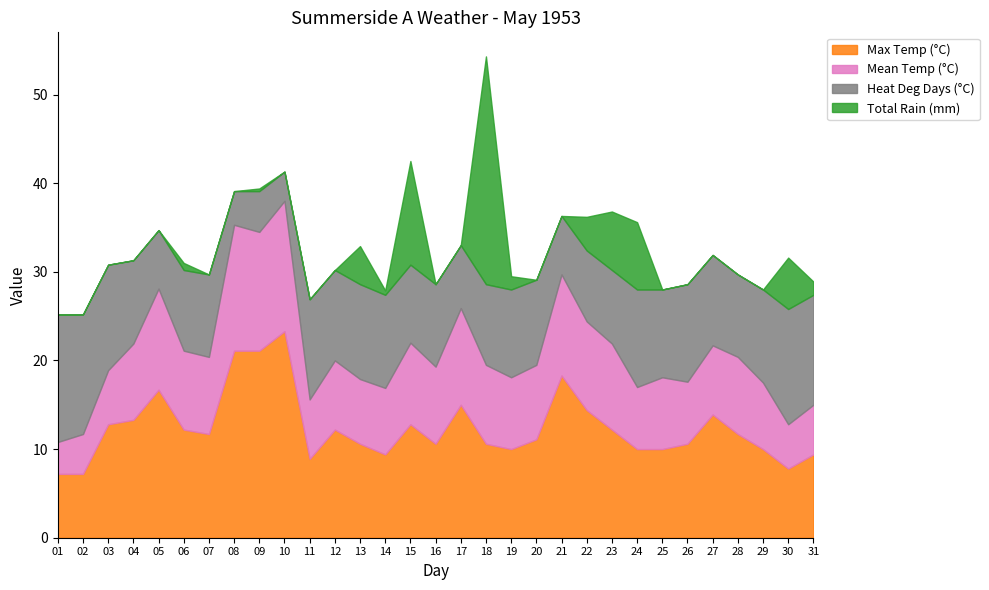

How many interior local valleys does the Max Temp (°C) series have?

6